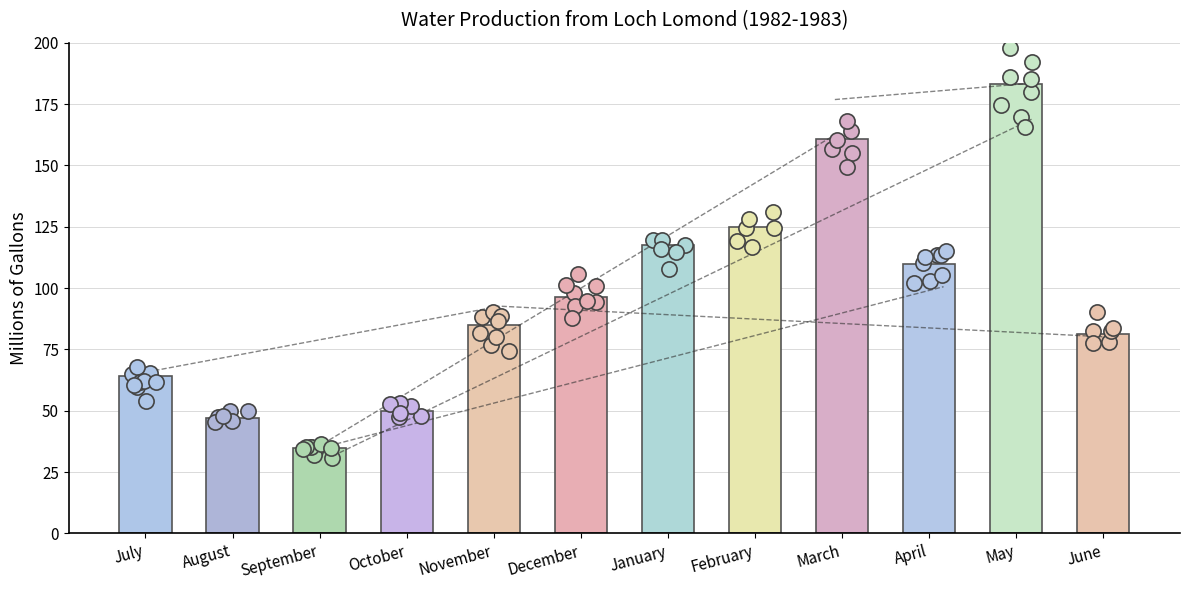

Which has a higher value, January or July?

January